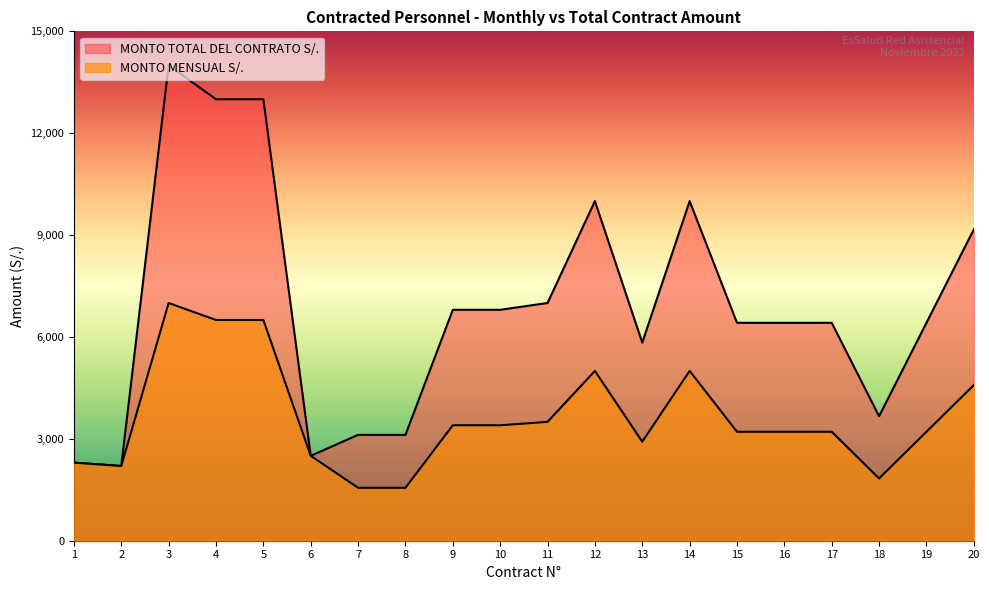

How many interior local peaks does the MONTO TOTAL DEL CONTRATO S/. series have?

4